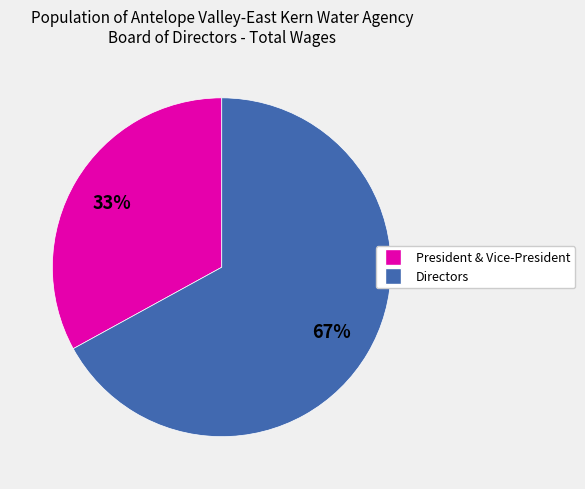

Is the sum of President & Vice-President and Directors greater than half?

Yes